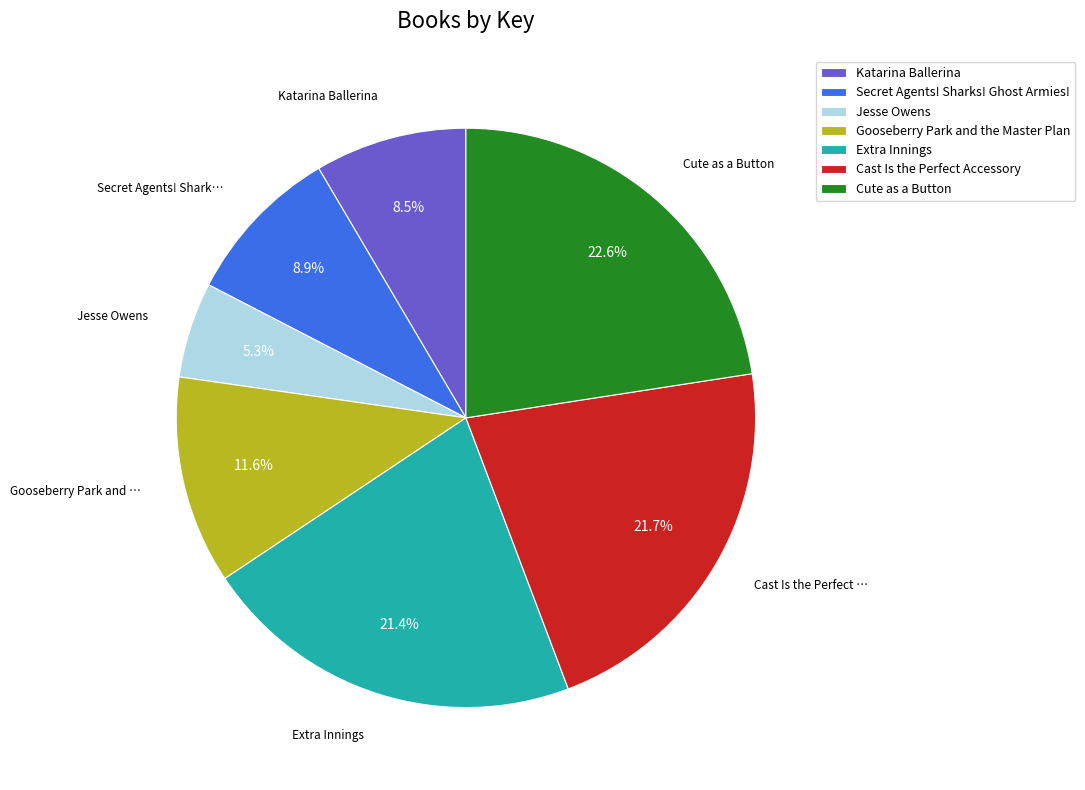

Which slice is the smallest?

Jesse Owens